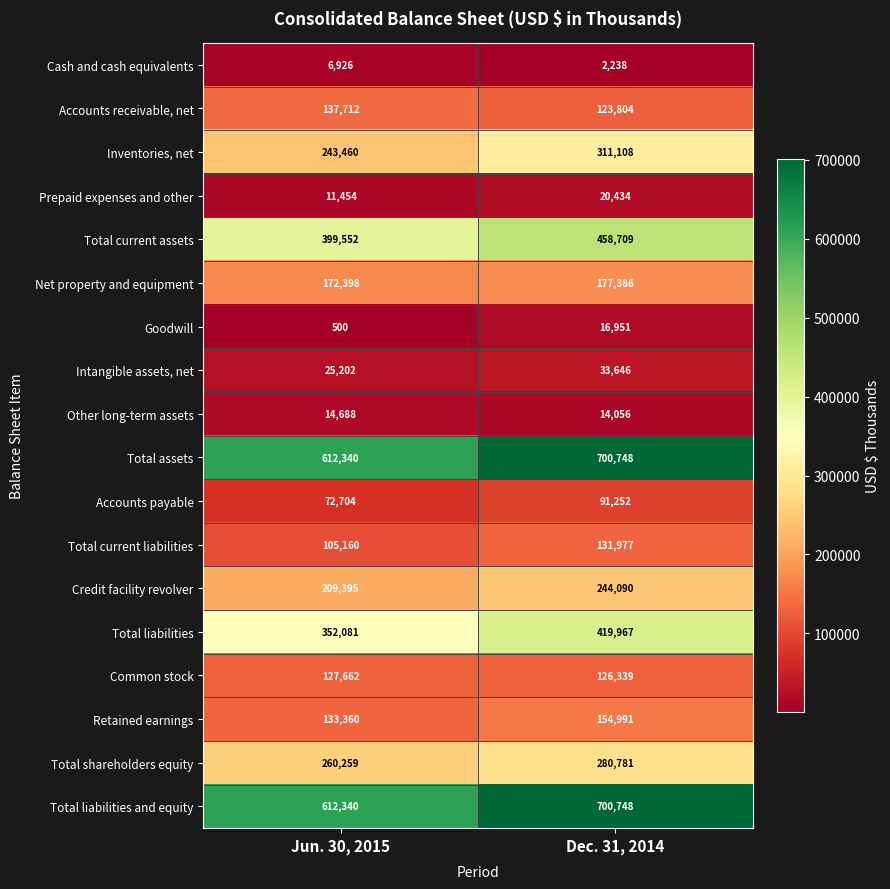

What value does the Credit facility revolver series have at Dec. 31, 2014, to the nearest 50?

244100